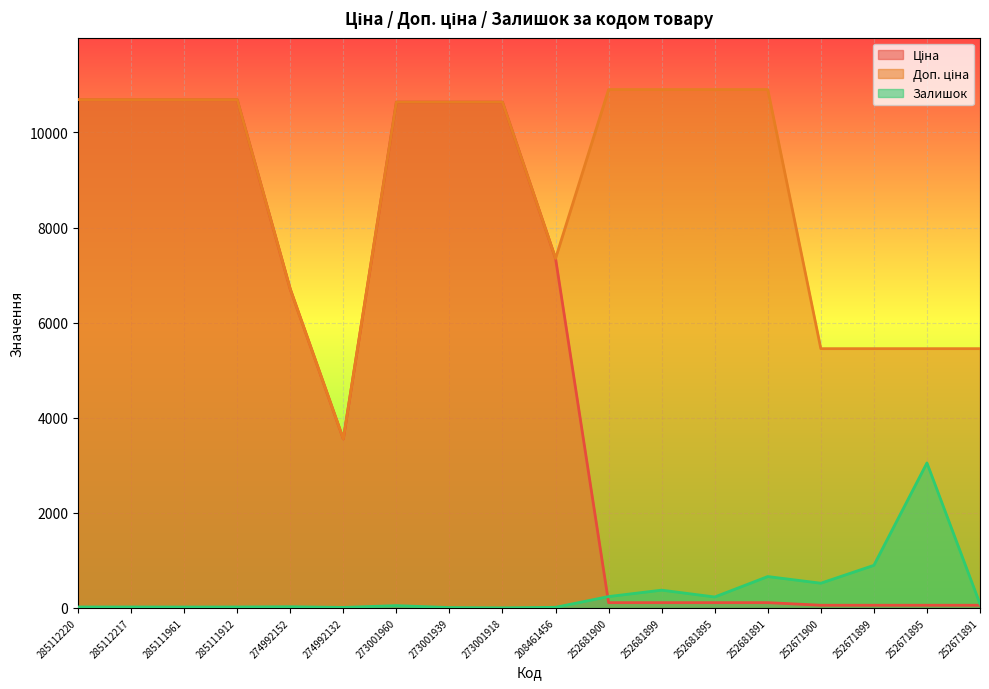

Between 285111912 and 274992152, which series saw the biggest shift?

Ціна